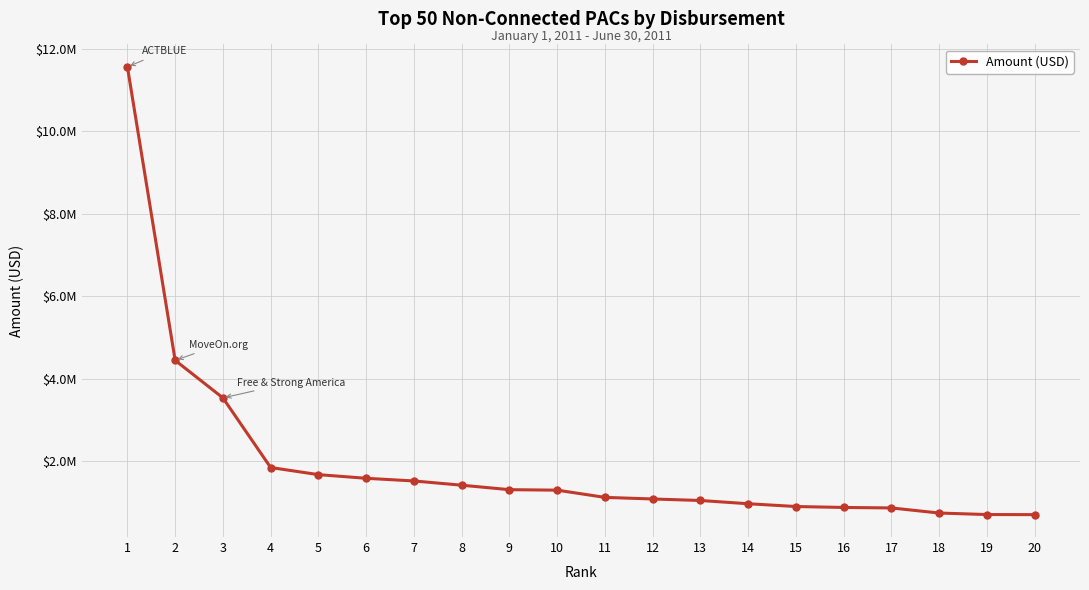

What is the sum of the values at 1 and 11?

12683960.3